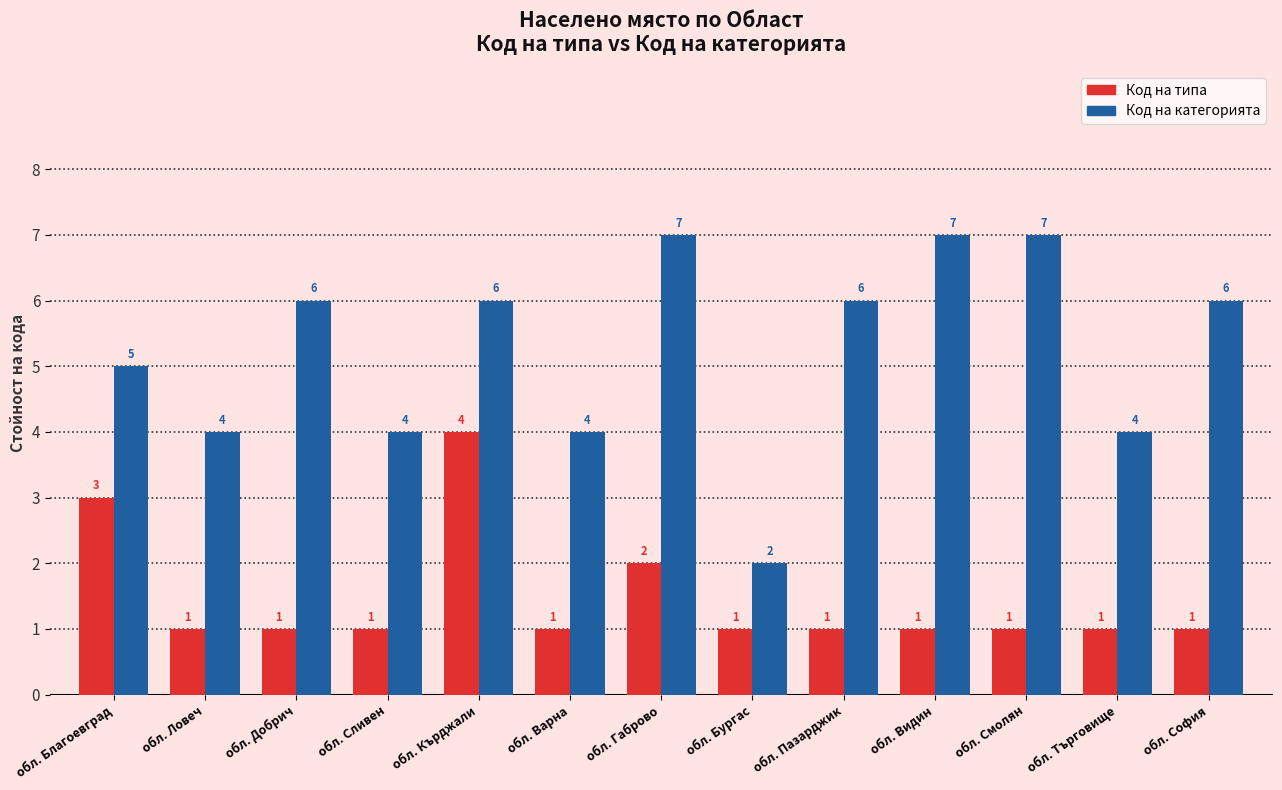

What is the label of the 11th bar from the left?

обл. Смолян